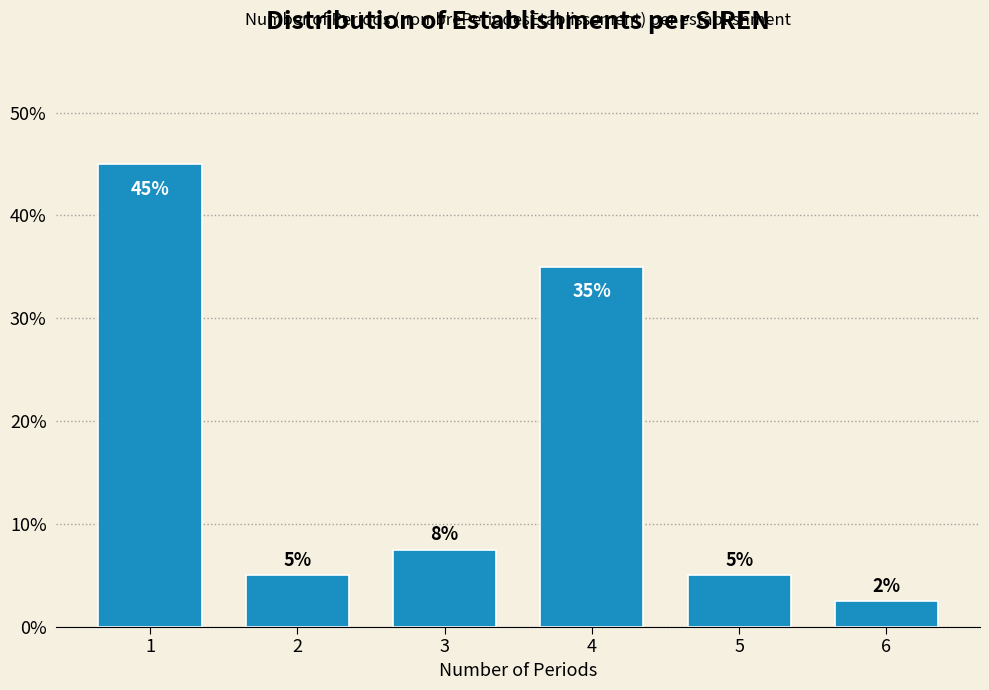

What is the sum of all values?

100.0